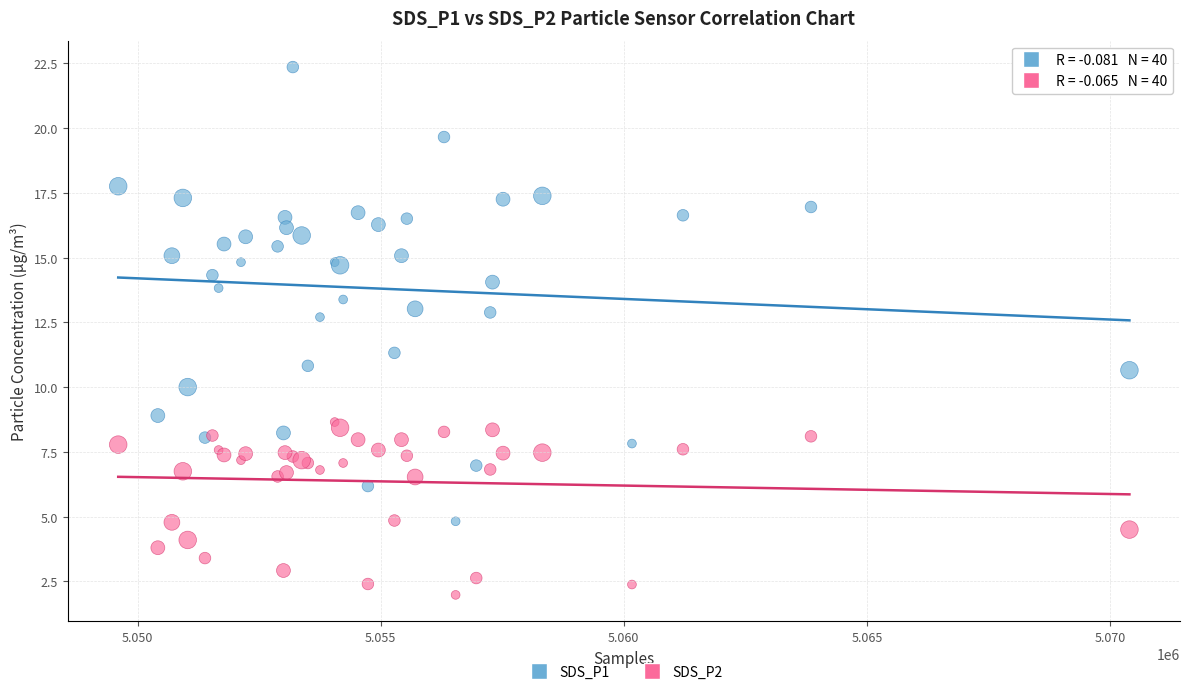

Which series reaches the minimum Y coordinate?

SDS_P2